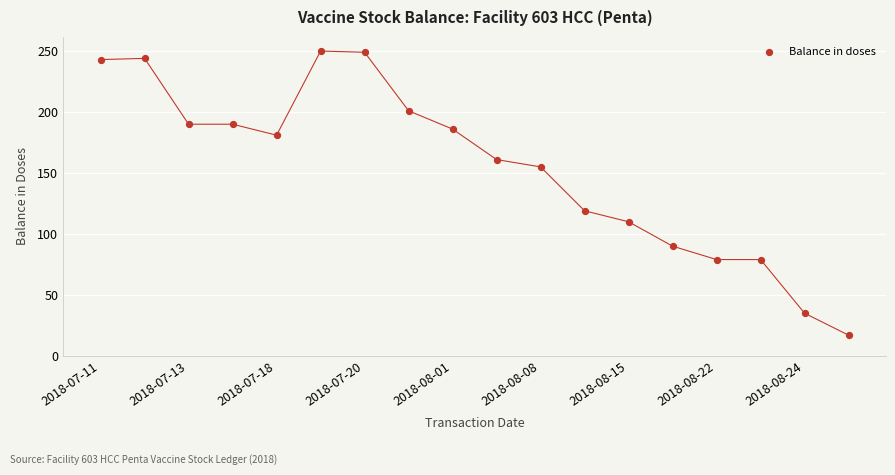

What is the range of X values (max minus min)?

17